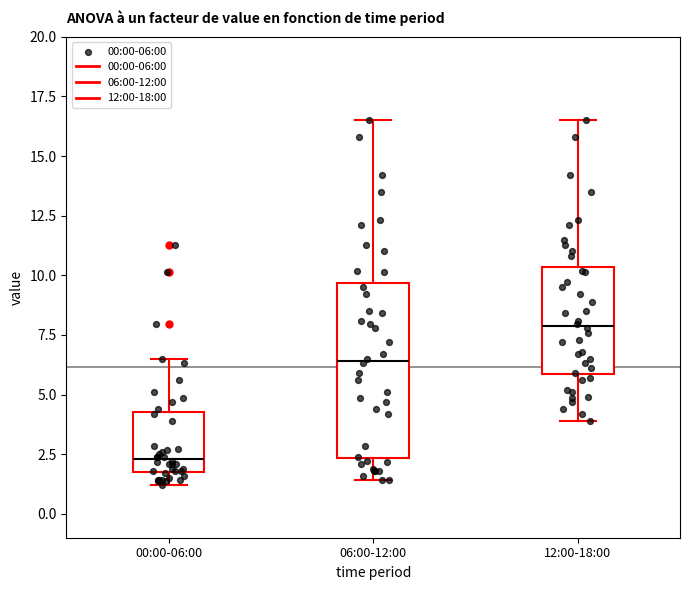

Reading left to right, transcribe this box plot: for each box, give where its median line is, the range the box spans, and where its two whiskers end, as read against the y-axis. The values are not printed on the chart, so give them approximately, as read against the axis.

00:00-06:00: median 2.5, box 2.0 to 4.5, whiskers 1.0 to 6.5
06:00-12:00: median 6.5, box 2.5 to 9.5, whiskers 1.5 to 16.5
12:00-18:00: median 8.0, box 6.0 to 10.5, whiskers 4.0 to 16.5